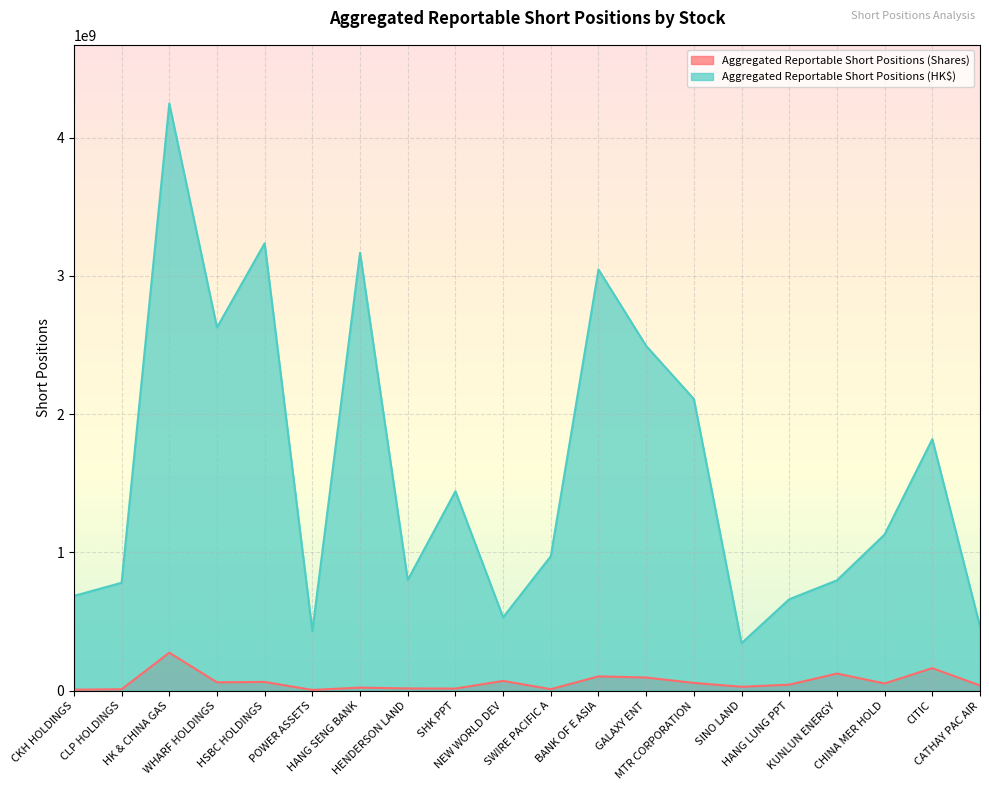

At which category does Aggregated Reportable Short Positions (Shares) reach its first local peak?

HK & CHINA GAS